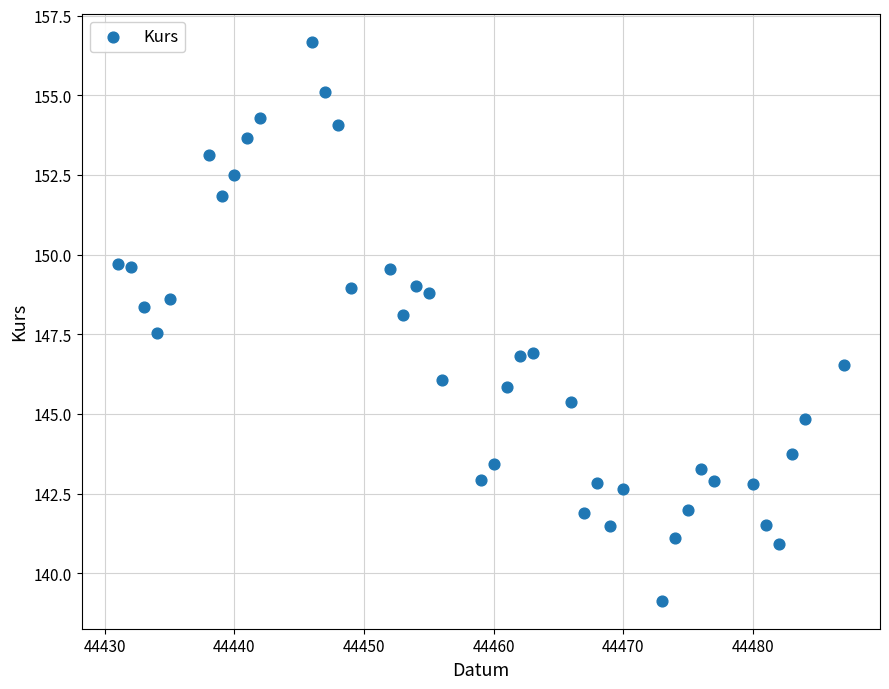

What is the range of X values (max minus min)?

56.0